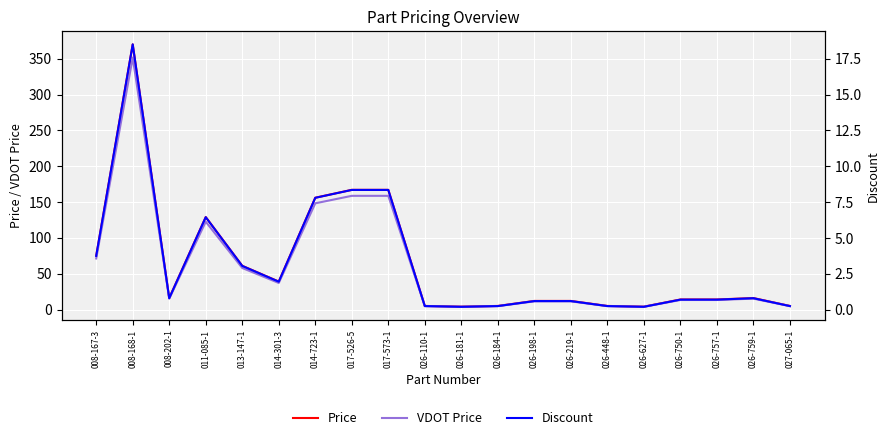

Reading left to right, extract all data points from this chart.

Price: 75.0	370.0	16.0	129.0	61.0	39.0	156.0	167.0	167.0	5.0	4.0	5.0	12.0	12.0	5.0	4.0	14.0	14.0	16.0	5.0
VDOT Price: 71.2	351.5	15.2	122.5	58.0	37.0	148.2	158.7	158.7	4.8	3.8	4.8	11.4	11.4	4.8	3.8	13.3	13.3	15.2	4.8
Discount: 3.8	18.5	0.8	6.5	3.0	1.9	7.8	8.3	8.3	0.2	0.2	0.2	0.6	0.6	0.2	0.2	0.7	0.7	0.8	0.2